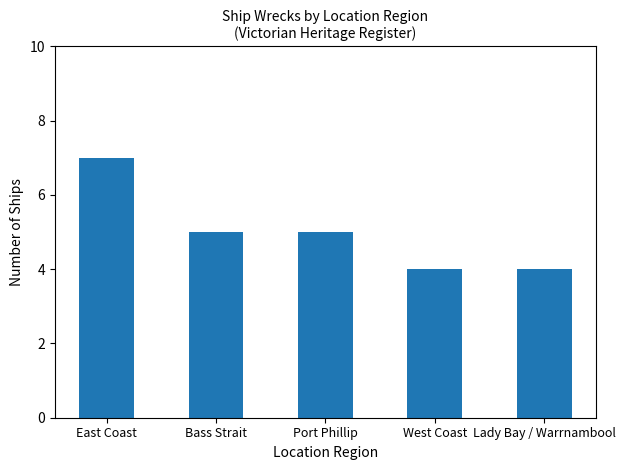

At which label does the data first exceed 5?

East Coast